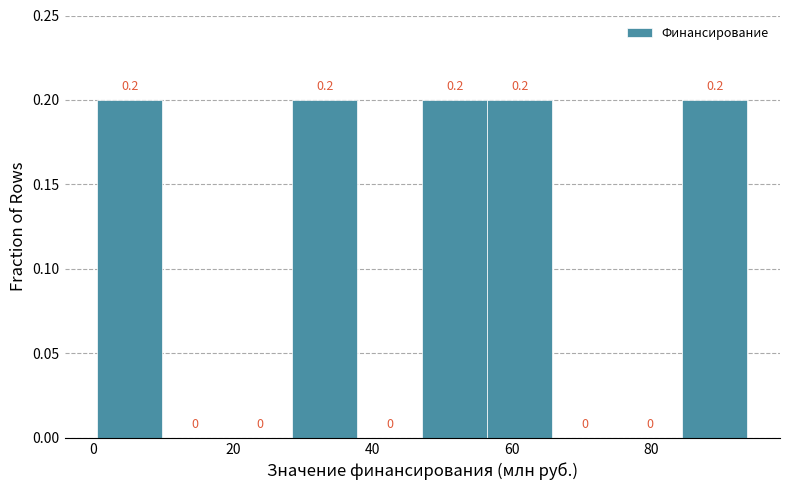

Reading left to right, list every bar in this chart as the range it spans on the x-axis followed by its height. The bar edges are not printed on the chart, so give them approximately, as read against the axis.

0 to 10: 0.2
10 to 20: 0.0
20 to 28: 0.0
28 to 38: 0.2
38 to 48: 0.0
48 to 56: 0.2
56 to 66: 0.2
66 to 76: 0.0
76 to 84: 0.0
84 to 94: 0.2